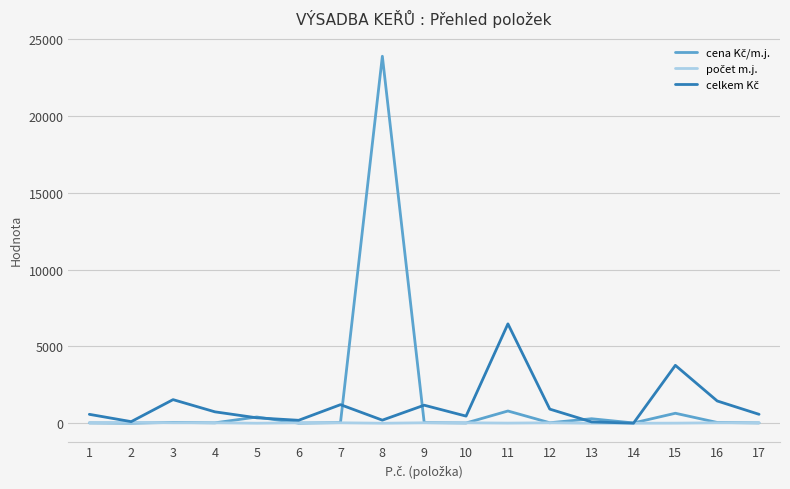

At which category is the sum across all series the highest?

8